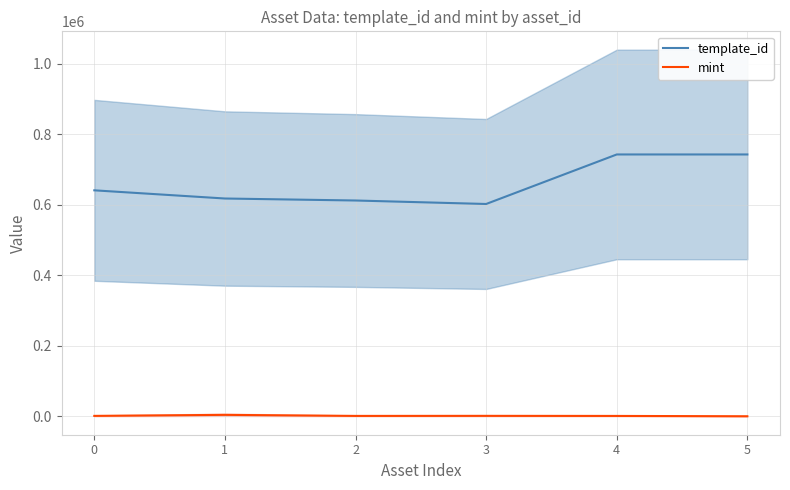

Between 0 and 1, which series saw the biggest shift?

template_id